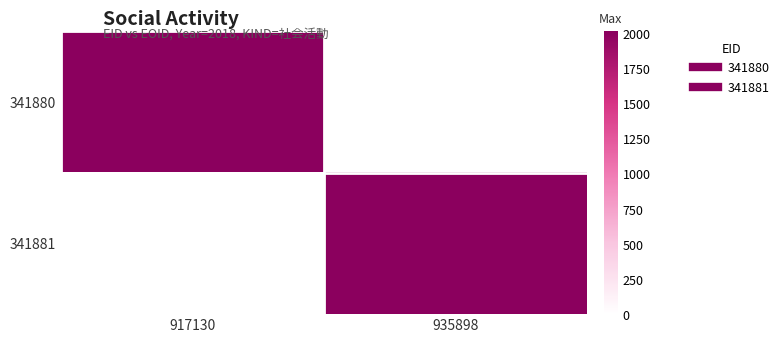

Which has a higher value, 935898 or 917130?

917130